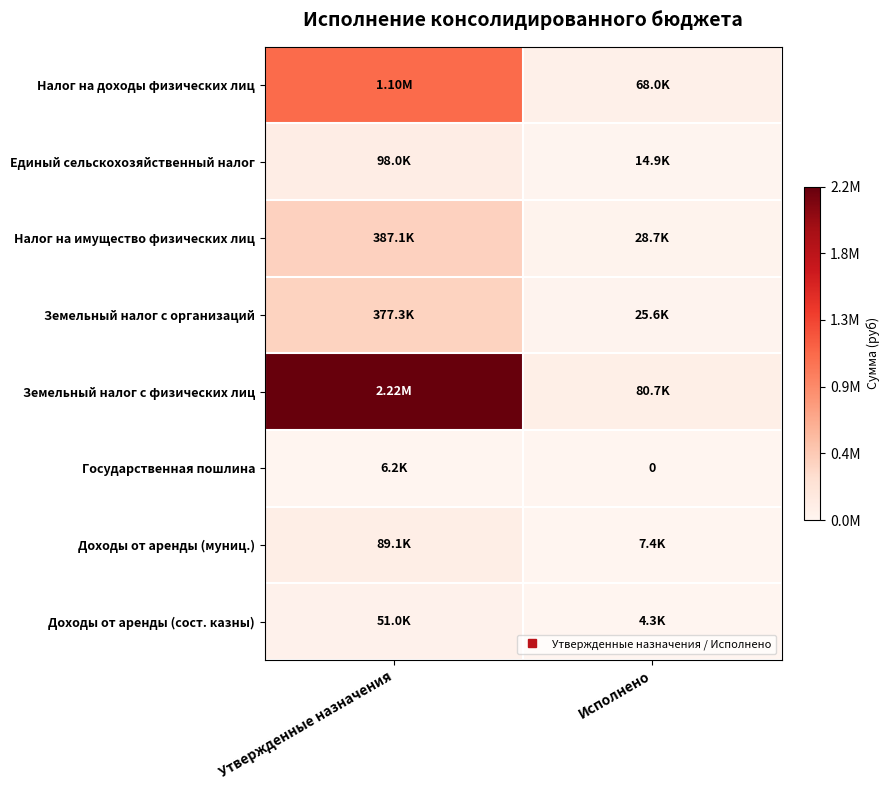

List the labels in order of Доходы от аренды (муниц.) value, largest first.

Утвержденные назначения, Исполнено